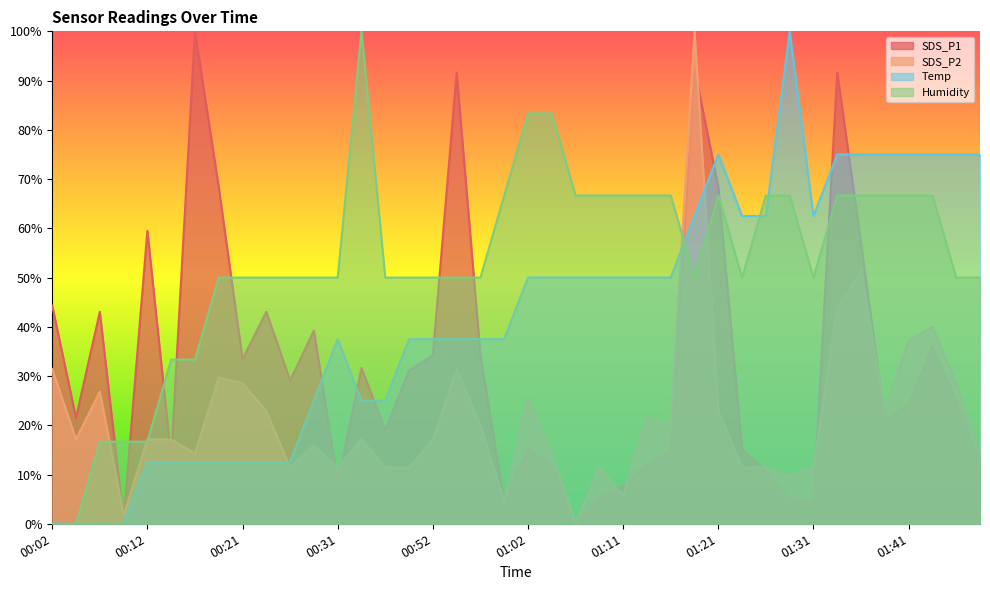

Reading left to right, list all the values displayed in this chart.

SDS_P1: 00:02=44.3	00:04=21.5	00:07=43.0	00:09=0.8	00:12=59.5	00:14=13.4	00:16=100.0	00:19=68.4	00:21=33.4	00:24=43.0	00:26=29.1	00:29=39.2	00:31=8.4	00:33=31.6	00:36=19.0	00:49=31.1	00:52=34.2	00:54=91.6	00:57=34.2	00:59=4.6	01:02=15.2	01:04=11.9	01:07=0.0	01:09=5.6	01:11=7.6	01:14=11.9	01:16=14.7	01:19=92.4	01:21=68.4	01:24=15.2	01:26=10.6	01:29=5.1	01:31=4.6	01:33=91.6	01:36=57.0	01:38=21.0	01:41=24.1	01:43=35.9	01:46=24.8	01:48=11.9
SDS_P2: 00:02=31.4	00:04=17.1	00:07=26.9	00:09=1.7	00:12=17.1	00:14=17.1	00:16=14.3	00:19=29.7	00:21=28.6	00:24=22.9	00:26=11.4	00:29=16.0	00:31=11.4	00:33=17.1	00:36=11.4	00:49=11.4	00:52=17.1	00:54=31.4	00:57=20.0	00:59=4.6	01:02=25.7	01:04=14.3	01:07=0.0	01:09=11.4	01:11=5.7	01:14=21.7	01:16=20.0	01:19=100.0	01:21=22.9	01:24=11.4	01:26=11.4	01:29=9.7	01:31=11.4	01:33=44.0	01:36=51.4	01:38=22.9	01:41=37.1	01:43=40.0	01:46=28.6	01:48=14.3
Temp: 00:02=0.0	00:04=0.0	00:07=0.0	00:09=0.0	00:12=12.5	00:14=12.5	00:16=12.5	00:19=12.5	00:21=12.5	00:24=12.5	00:26=12.5	00:29=25.0	00:31=37.5	00:33=25.0	00:36=25.0	00:49=37.5	00:52=37.5	00:54=37.5	00:57=37.5	00:59=37.5	01:02=50.0	01:04=50.0	01:07=50.0	01:09=50.0	01:11=50.0	01:14=50.0	01:16=50.0	01:19=62.5	01:21=75.0	01:24=62.5	01:26=62.5	01:29=100.0	01:31=62.5	01:33=75.0	01:36=75.0	01:38=75.0	01:41=75.0	01:43=75.0	01:46=75.0	01:48=75.0
Humidity: 00:02=0.0	00:04=0.0	00:07=16.7	00:09=16.7	00:12=16.7	00:14=33.3	00:16=33.3	00:19=50.0	00:21=50.0	00:24=50.0	00:26=50.0	00:29=50.0	00:31=50.0	00:33=100.0	00:36=50.0	00:49=50.0	00:52=50.0	00:54=50.0	00:57=50.0	00:59=66.7	01:02=83.3	01:04=83.3	01:07=66.7	01:09=66.7	01:11=66.7	01:14=66.7	01:16=66.7	01:19=50.0	01:21=66.7	01:24=50.0	01:26=66.7	01:29=66.7	01:31=50.0	01:33=66.7	01:36=66.7	01:38=66.7	01:41=66.7	01:43=66.7	01:46=50.0	01:48=50.0